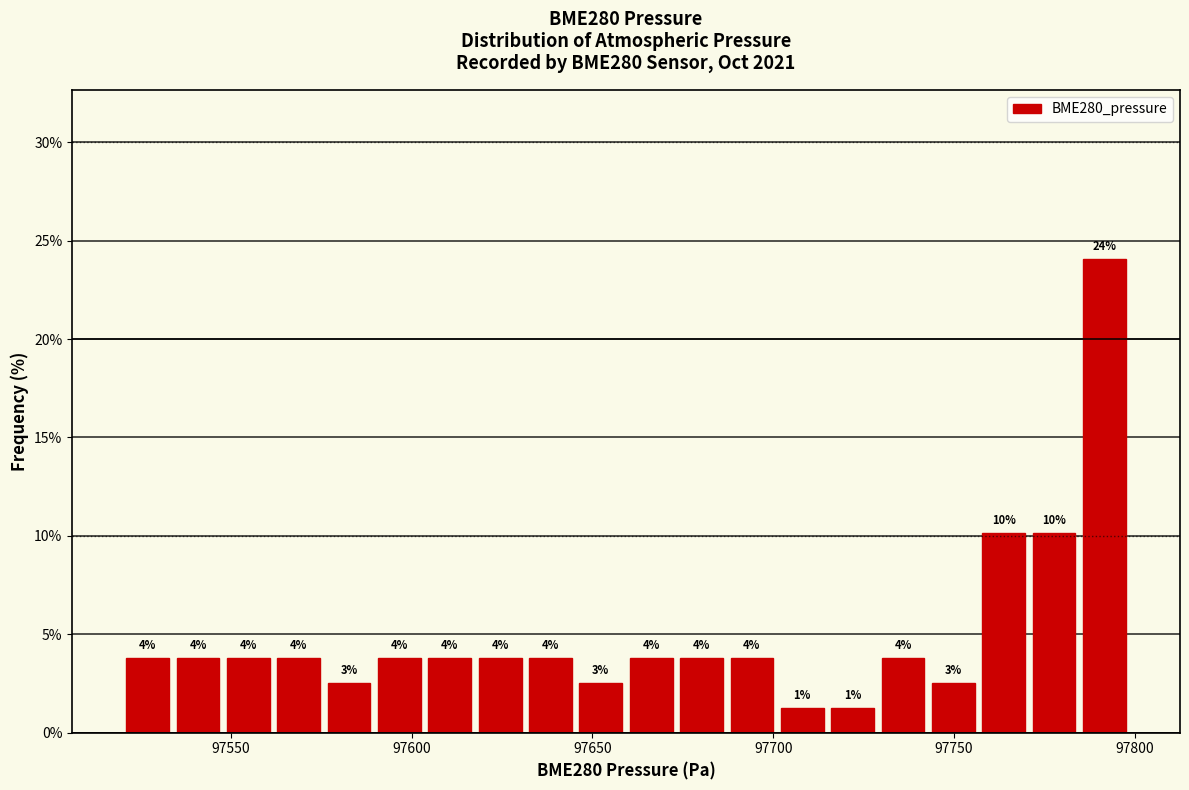

Read against the x-axis, roughly where is the centre of the tallest bar?

97790